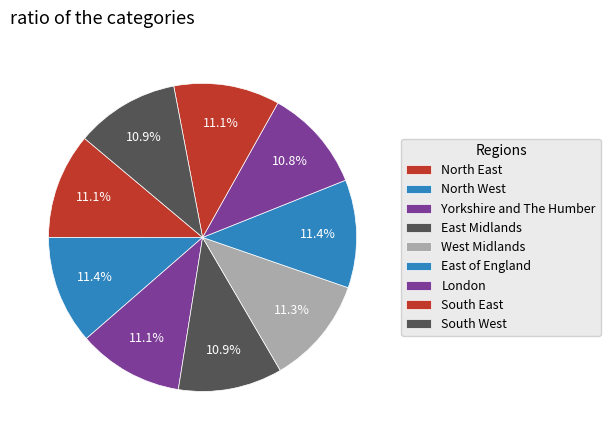

To the nearest percent, what is the difference between the largest and smallest slice percentages?

1%